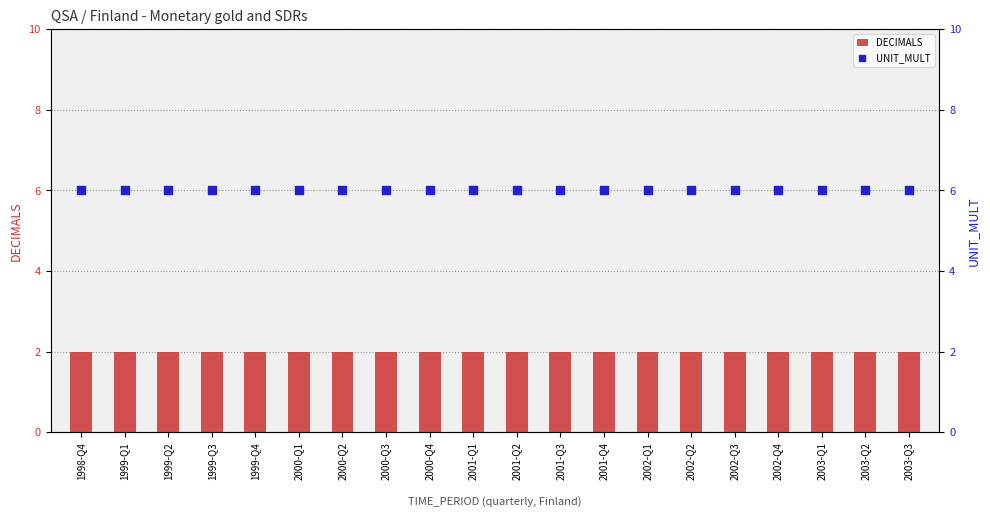

At how many categories does at least one series exceed 4?

20